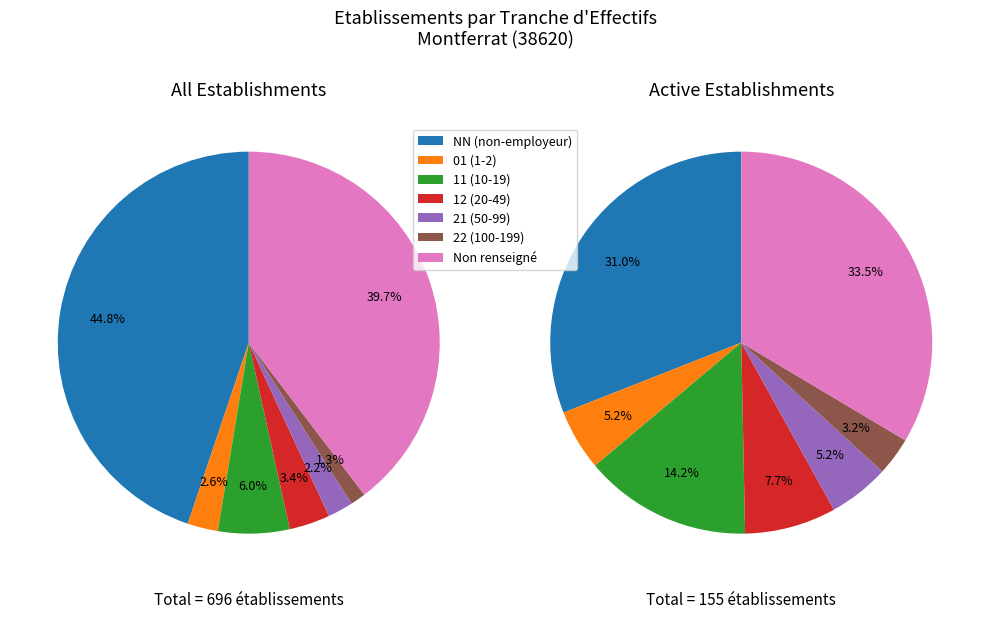

To the nearest percent, what is the difference between the largest and smallest slice percentages?

44%